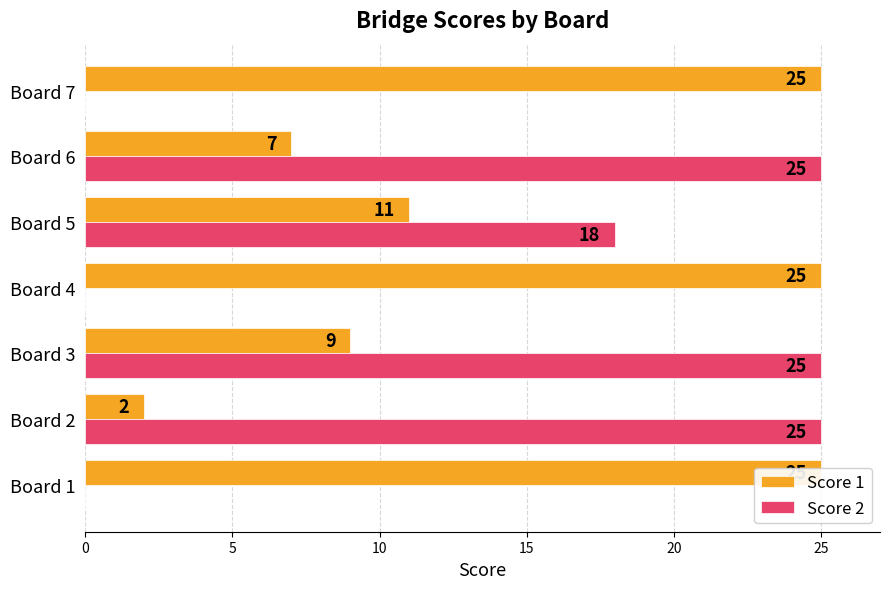

The Score 2 series shows -13 at Board 7. True or false?

False